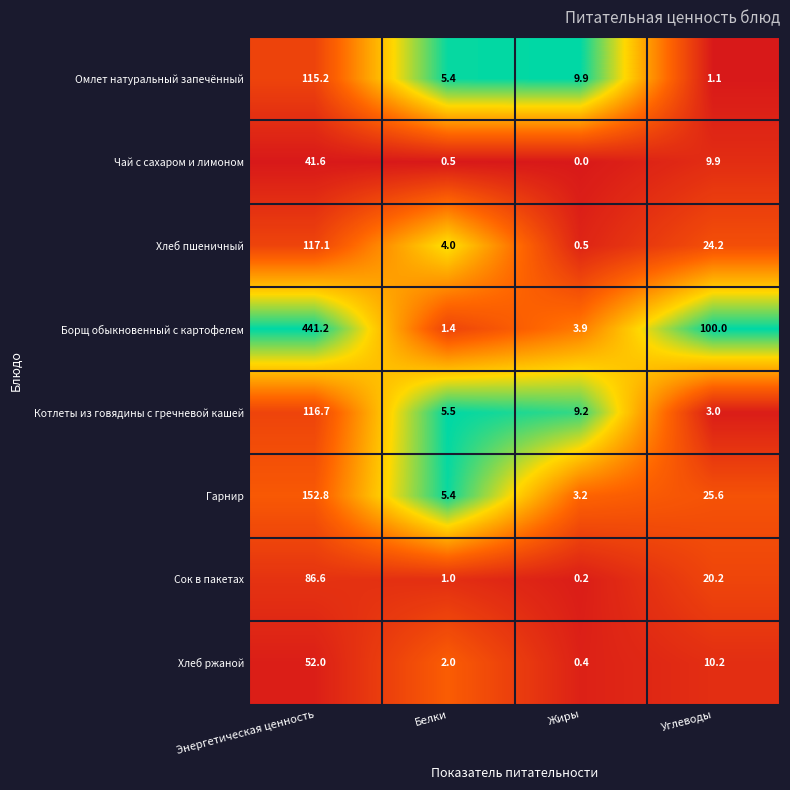

What is the sum of all Хлеб ржаной values?

64.6